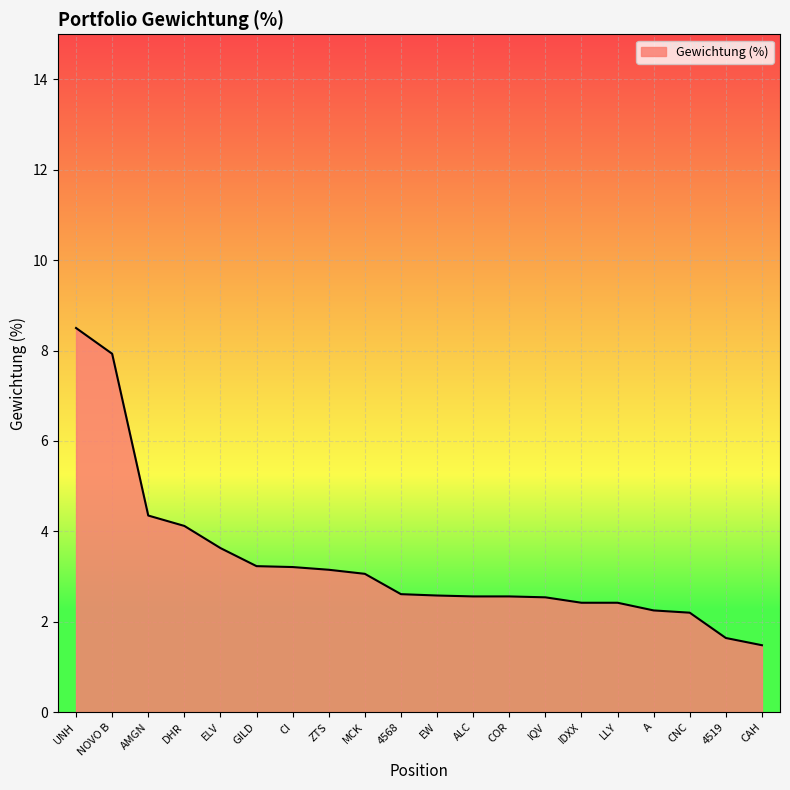

What is the ratio of the value at COR to the value at 4519?

1.6